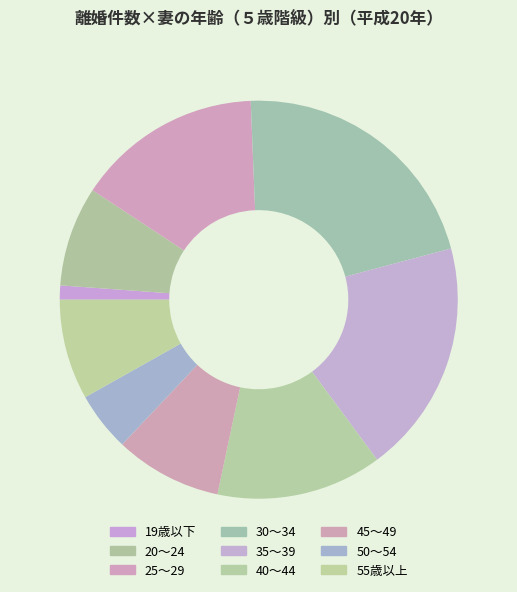

Approximately how many times larger is the value at 30～34 compared to 25～29?

1.4